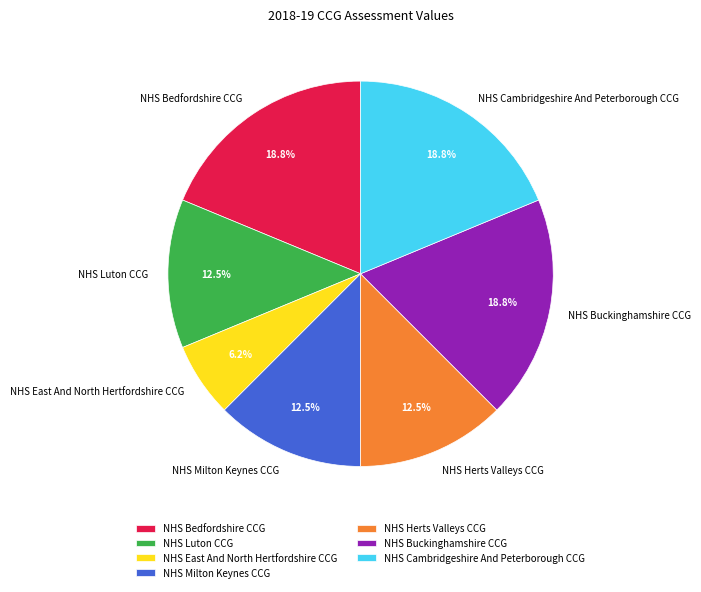

Which slice is the smallest?

NHS East And North Hertfordshire CCG